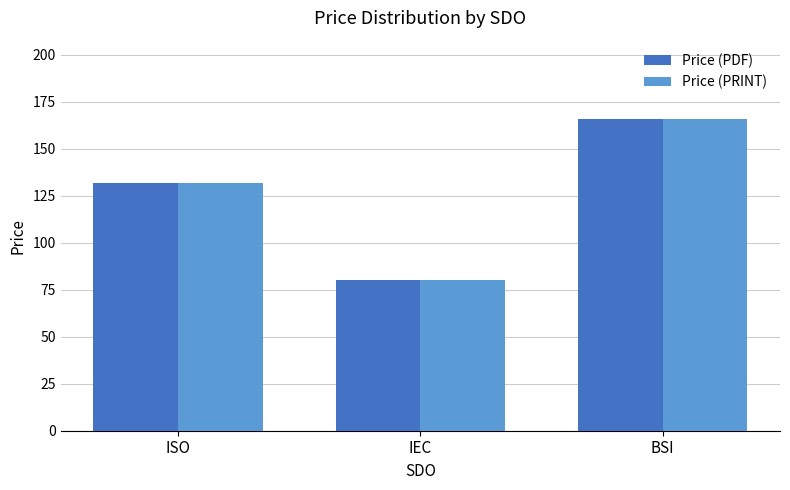

Which category has the lowest value in the Price (PDF) series?

IEC